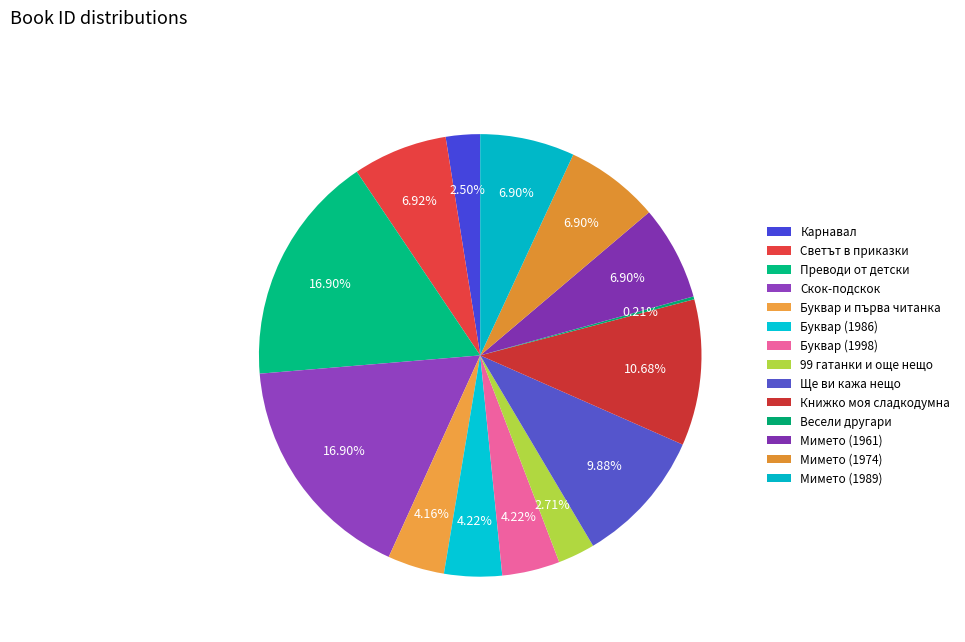

What percentage is the Карнавал slice, to the nearest percent?

3%